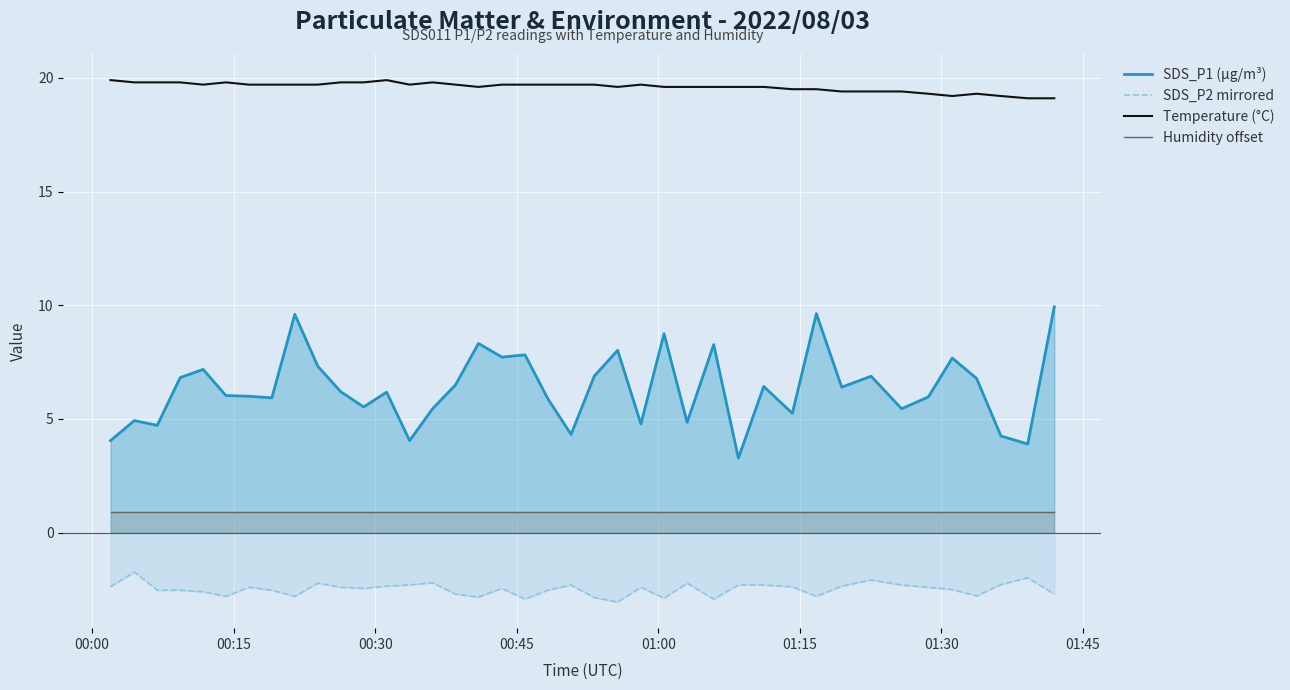

Rank the series by their average value, from lowest to highest.

SDS_P2 mirrored, Humidity offset, SDS_P1 (µg/m³), Temperature (°C)